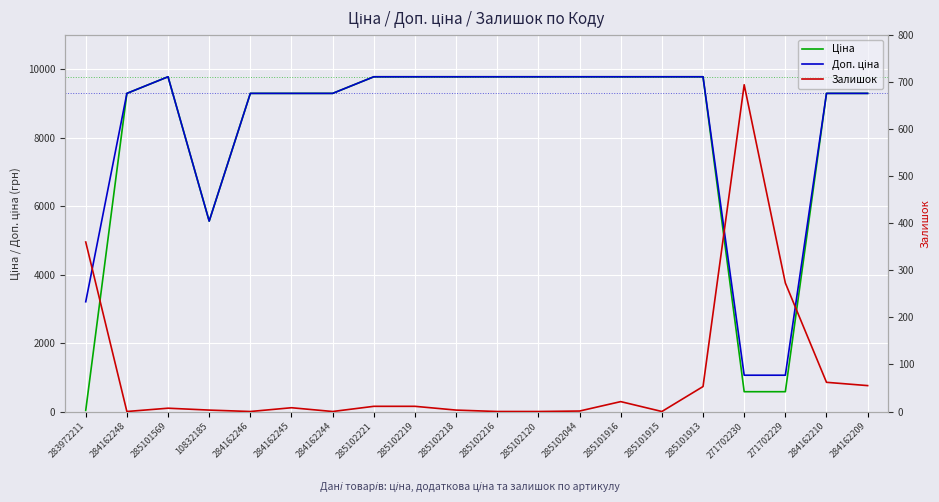

How many times do Ціна and Залишок cross each other?

3